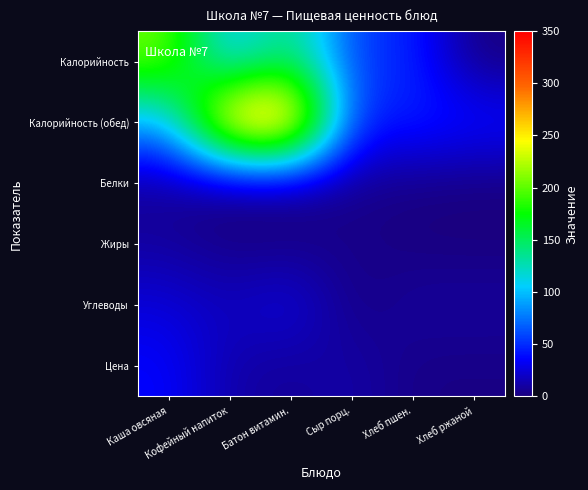

What is the greatest value displayed?

316.6